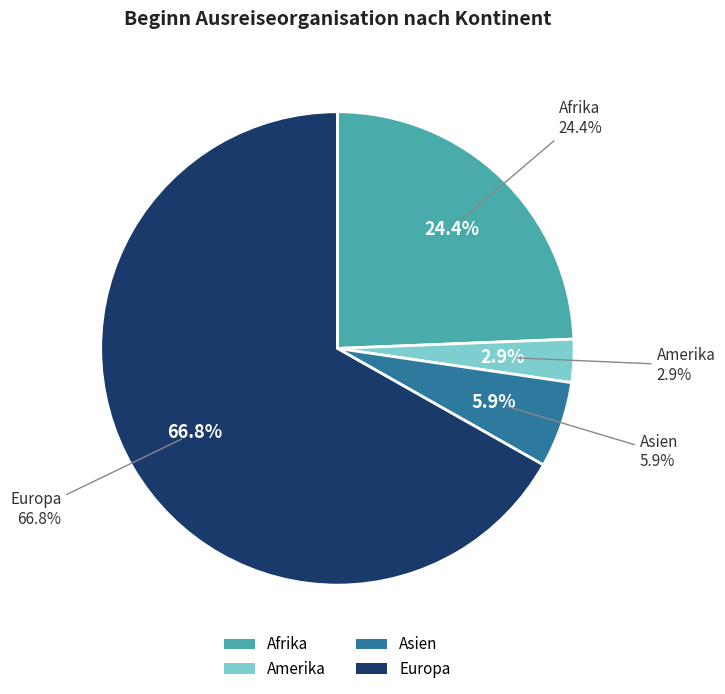

What percentage is the Europa slice, to the nearest percent?

67%